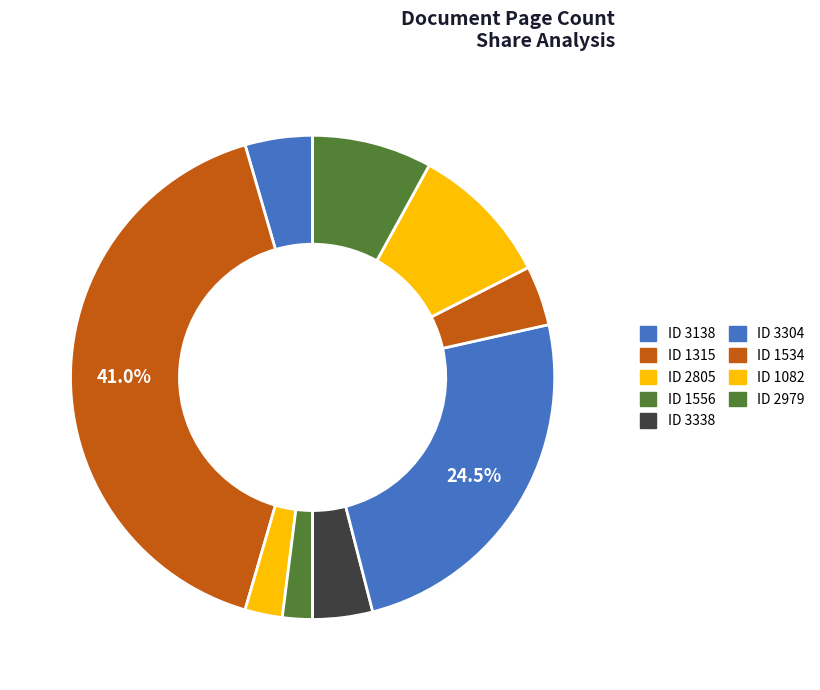

The 2805 slice represents 9% of the pie. True or false?

False